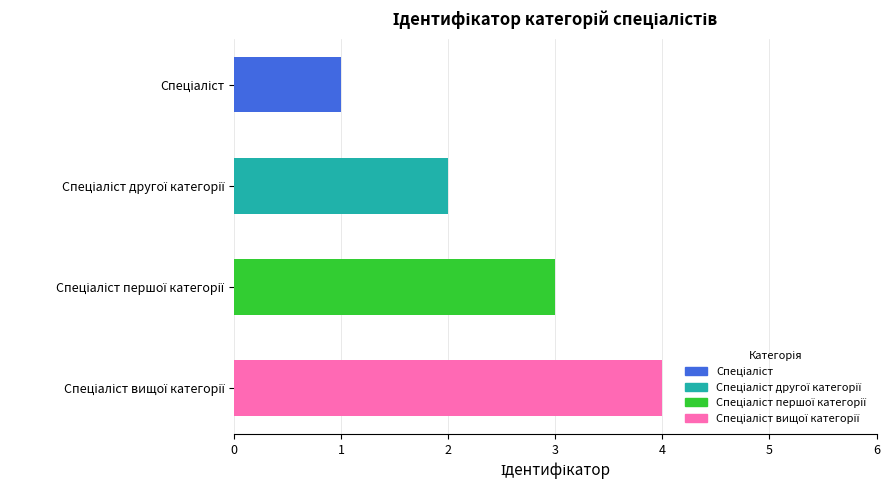

What is the maximum value shown in the chart?

4